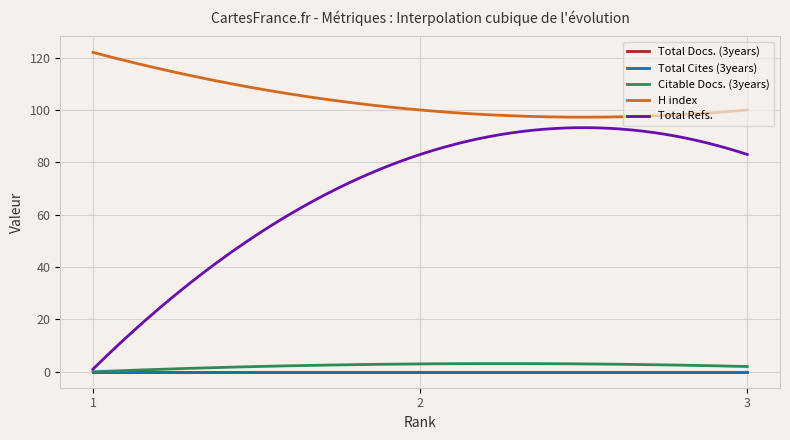

Does the chart have visible grid lines?

Yes